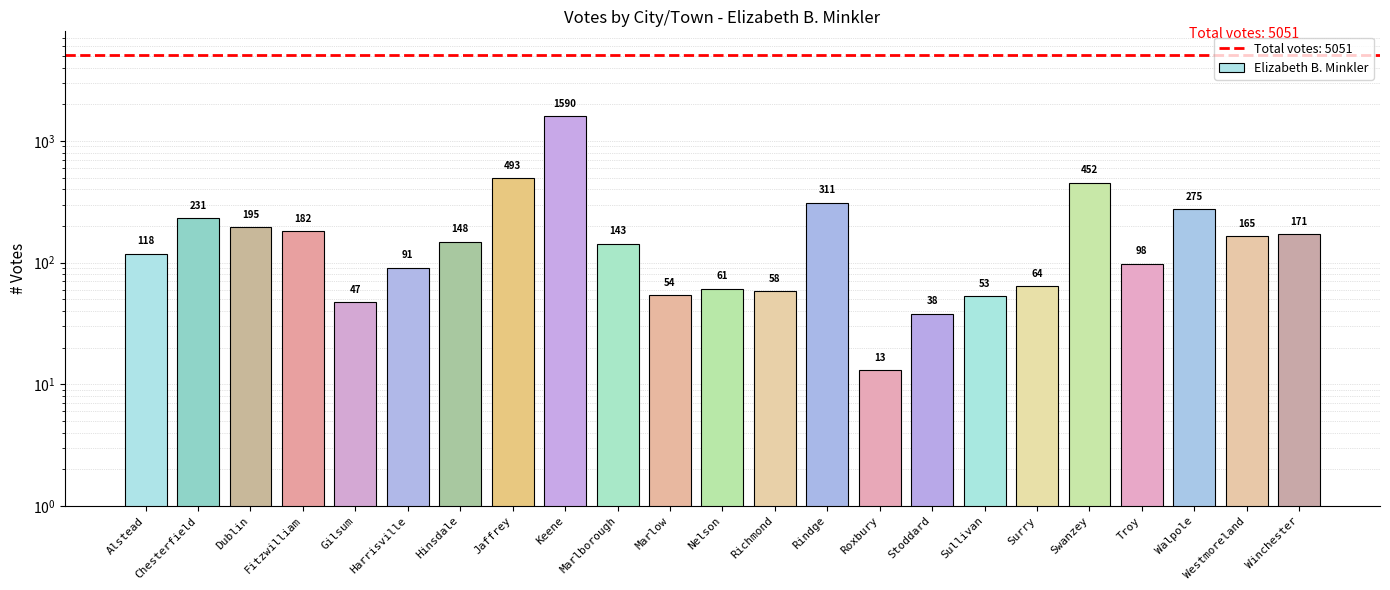

Rank the categories by value from highest to lowest.

Keene, Jaffrey, Swanzey, Rindge, Walpole, Chesterfield, Dublin, Fitzwilliam, Winchester, Westmoreland, Hinsdale, Marlborough, Alstead, Troy, Harrisville, Surry, Nelson, Richmond, Marlow, Sullivan, Gilsum, Stoddard, Roxbury